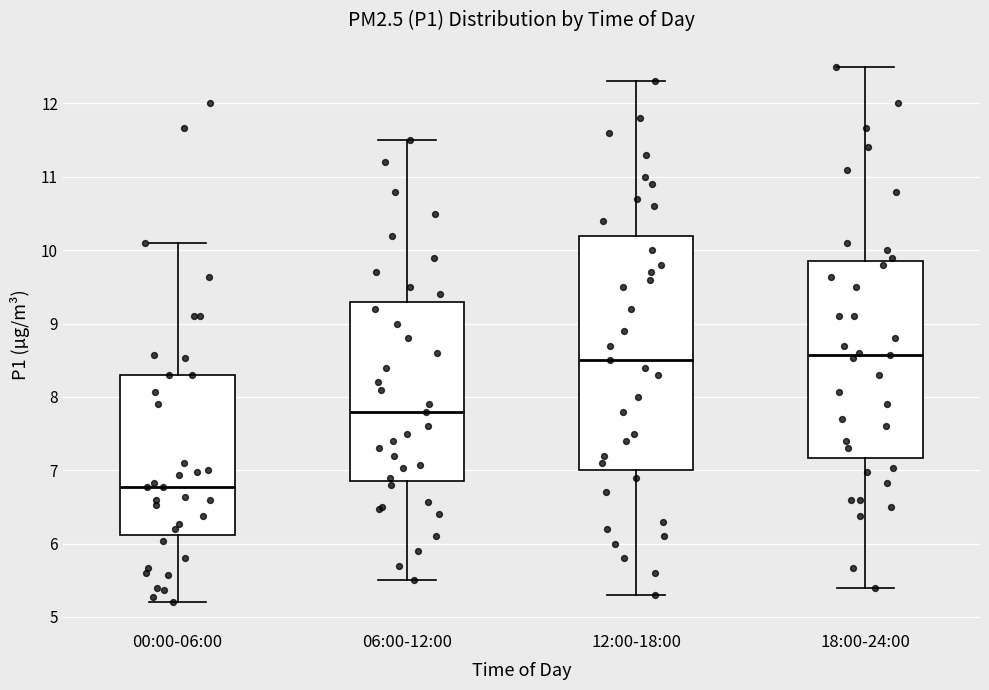

Reading left to right, transcribe this box plot: for each box, give where its median line is, the range the box spans, and where its two whiskers end, as read against the y-axis. The values are not printed on the chart, so give them approximately, as read against the axis.

00:00-06:00: median 6.8, box 6.1 to 8.3, whiskers 5.2 to 10.1
06:00-12:00: median 7.8, box 6.9 to 9.3, whiskers 5.5 to 11.5
12:00-18:00: median 8.5, box 7.0 to 10.2, whiskers 5.3 to 12.3
18:00-24:00: median 8.6, box 7.2 to 9.9, whiskers 5.4 to 12.5